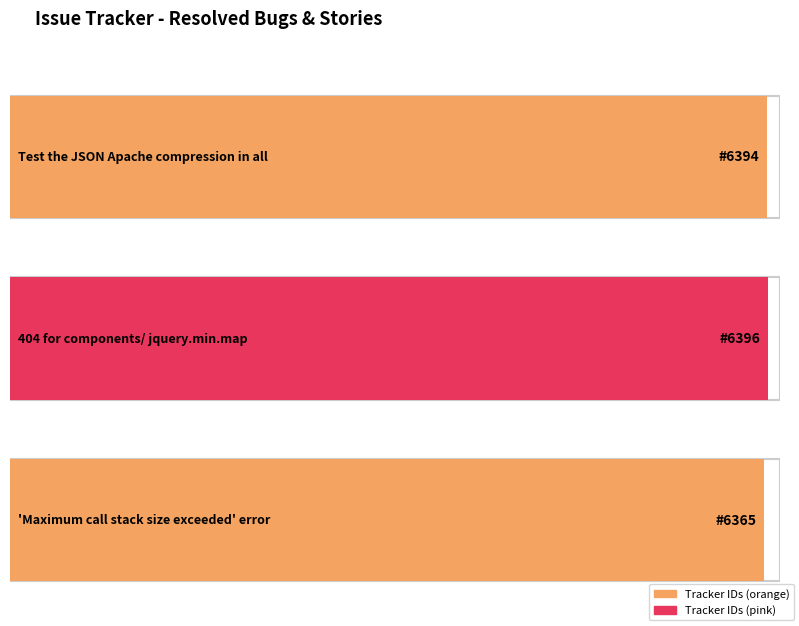

What is the change in value from 404 for components/
jquery.min.map to 'Maximum call stack
size exceeded' error?

-31